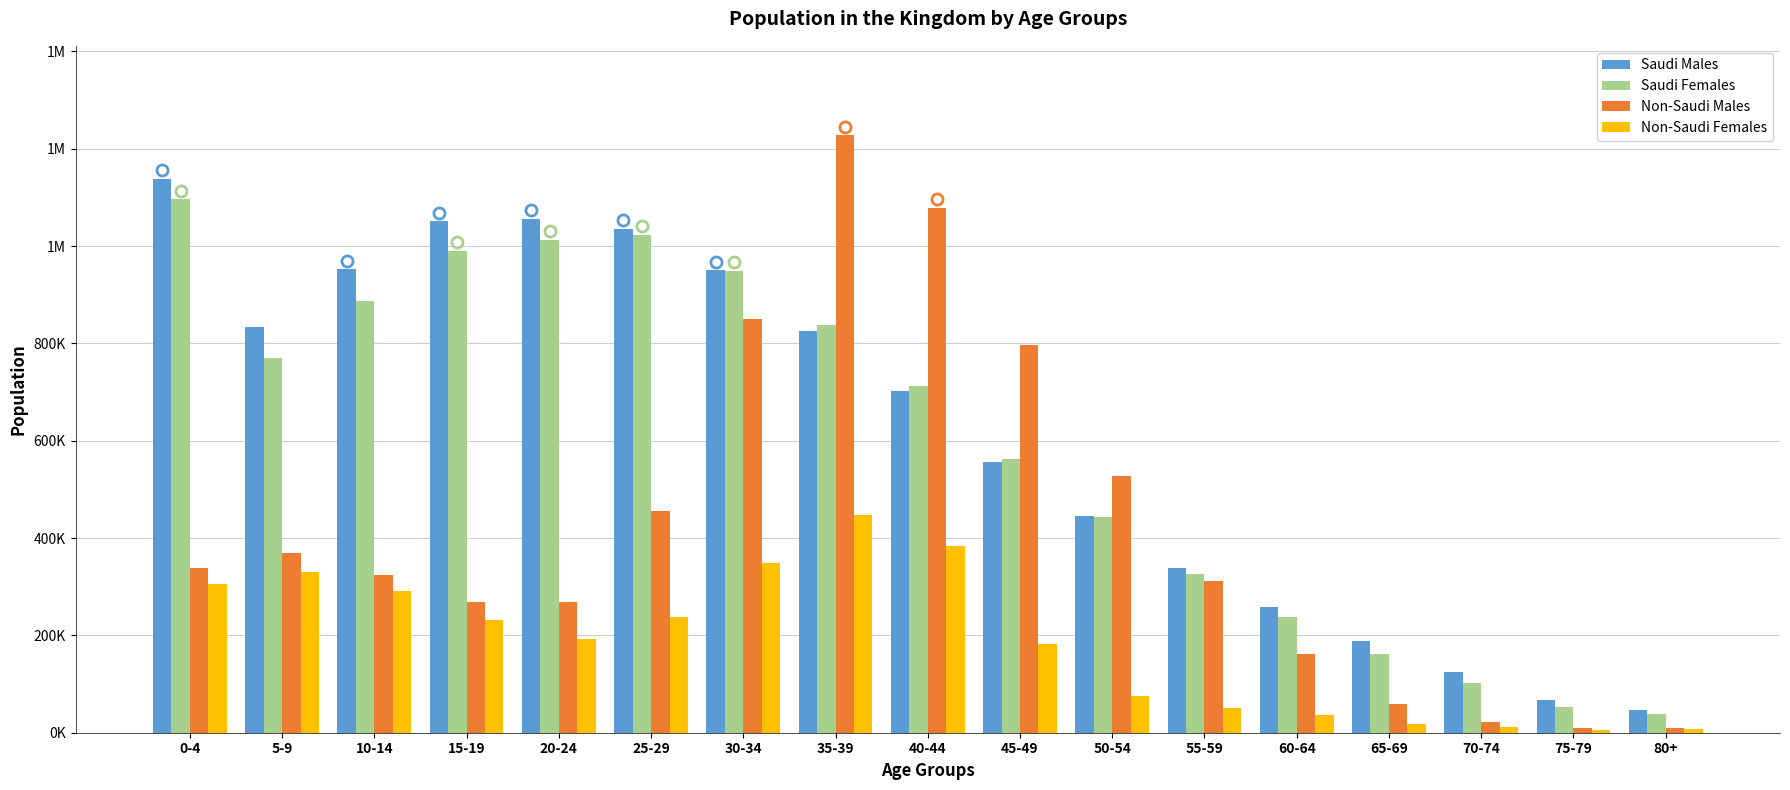

At how many categories does at least one series exceed 1204972?

1